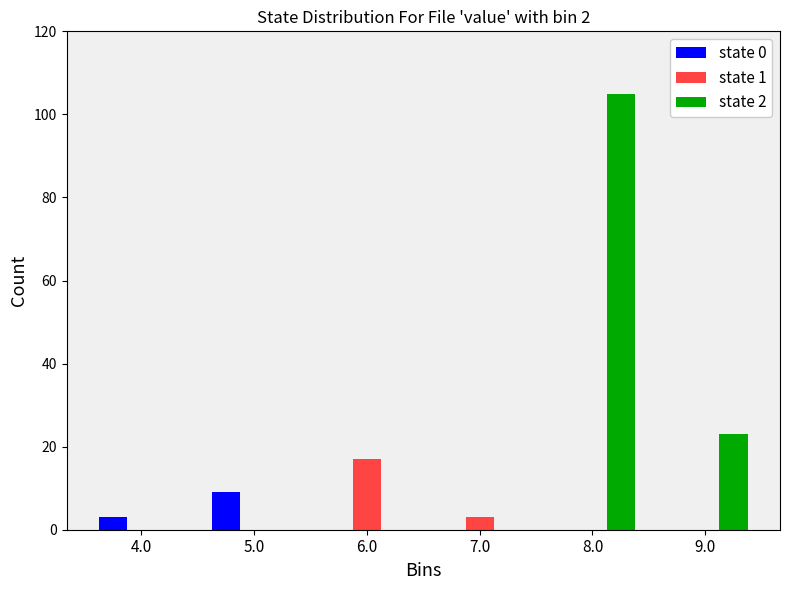

Reading right to left, list all the values displayed in this chart.

state 0: 9.0=0	8.0=0	7.0=0	6.0=0	5.0=9	4.0=3
state 1: 9.0=0	8.0=0	7.0=3	6.0=17	5.0=0	4.0=0
state 2: 9.0=23	8.0=105	7.0=0	6.0=0	5.0=0	4.0=0